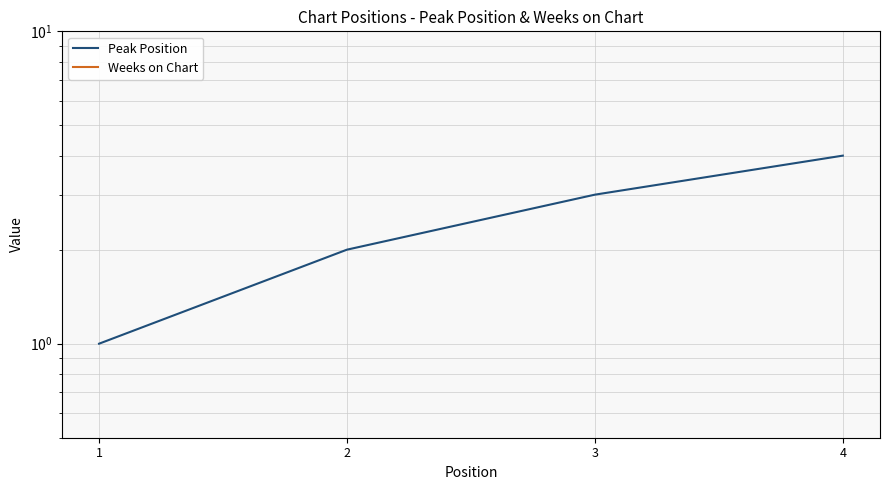

Which series has the widest spread of values?

Peak Position